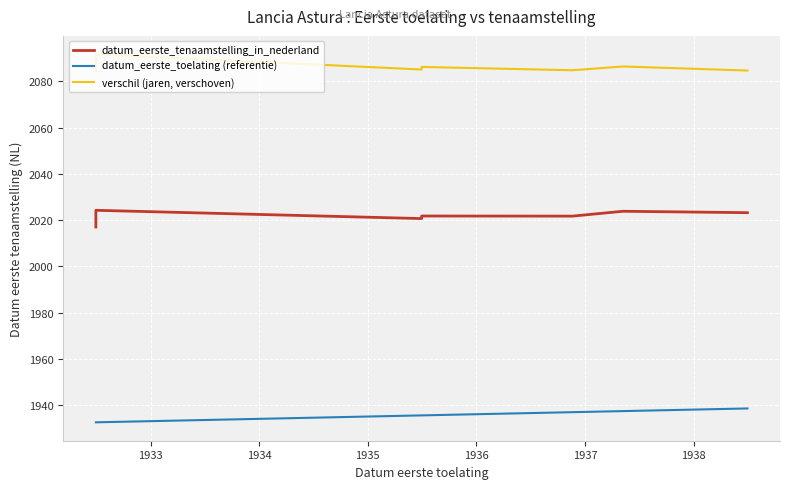

How many lines are shown in the chart?

3